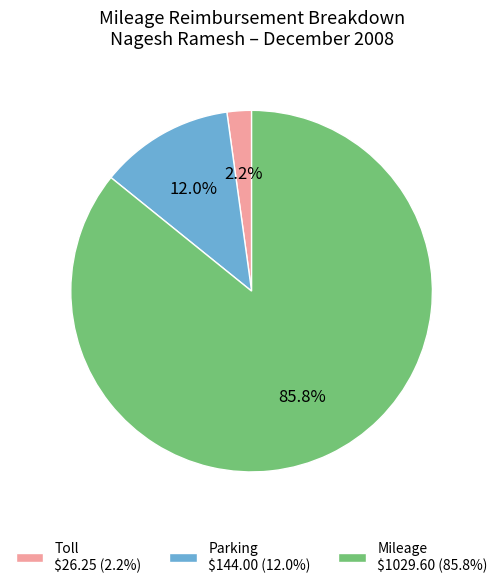

Combined, what portion of the pie is Toll and Mileage?

88.0%